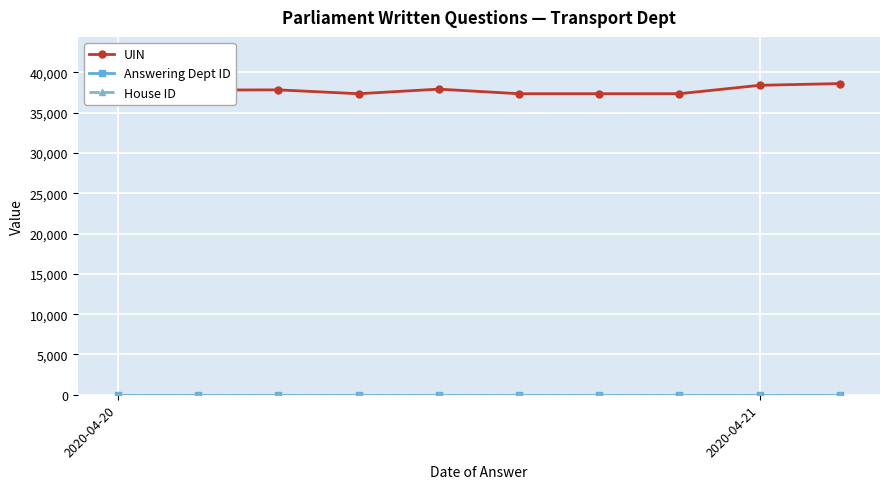

Does the chart have visible grid lines?

Yes